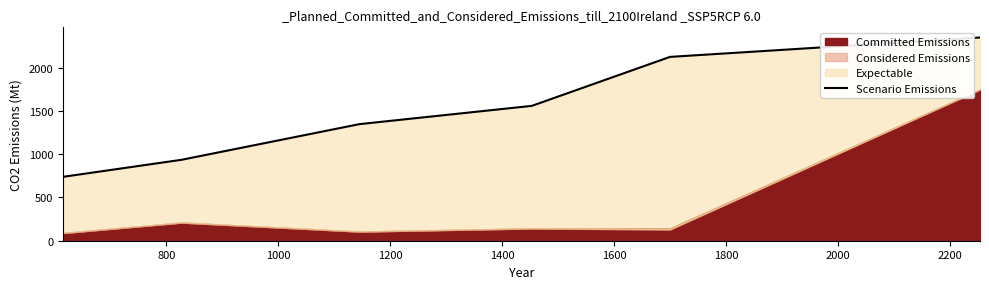

Is it true that the value at 800 is 935?

True